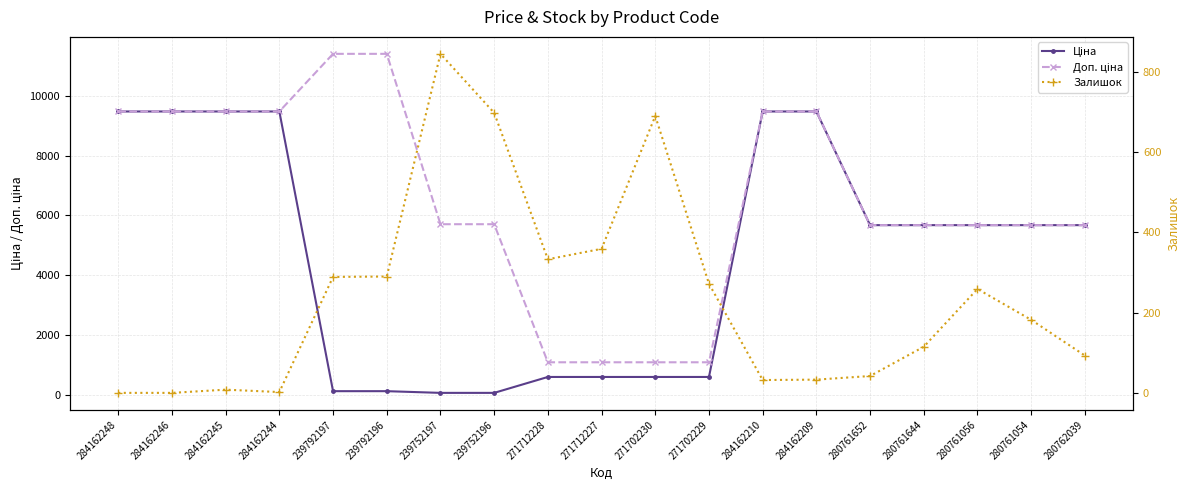

At which category does the chart reach its peak across all series?

239792197